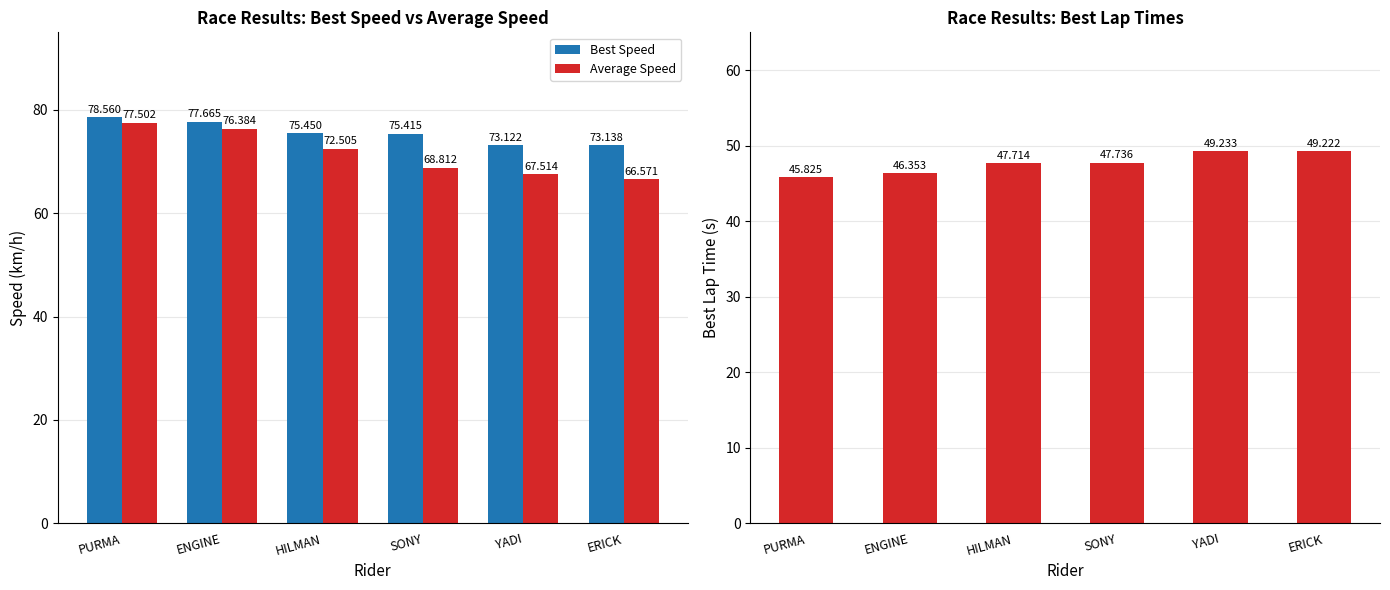

What is the value of the Best Speed bar at the 2nd from the left?

77.7